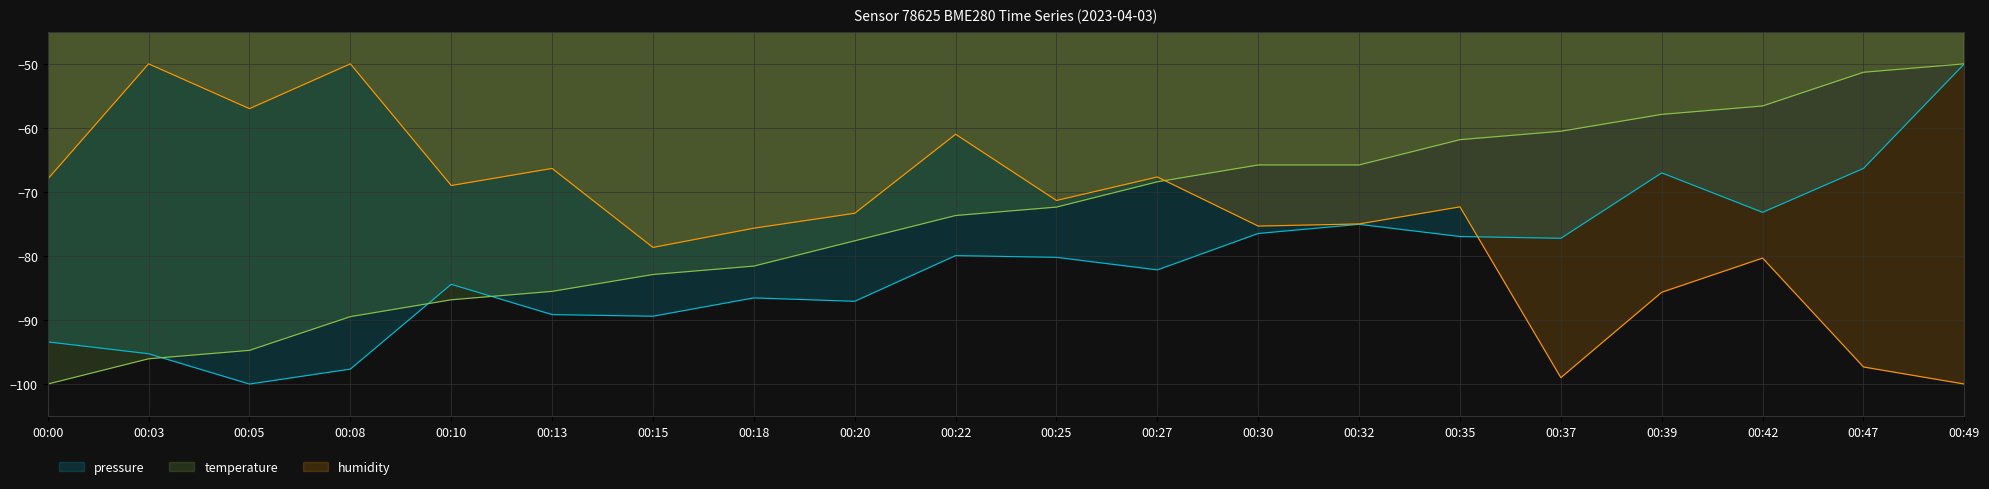

What is the minimum value shown in the chart?

-100.0